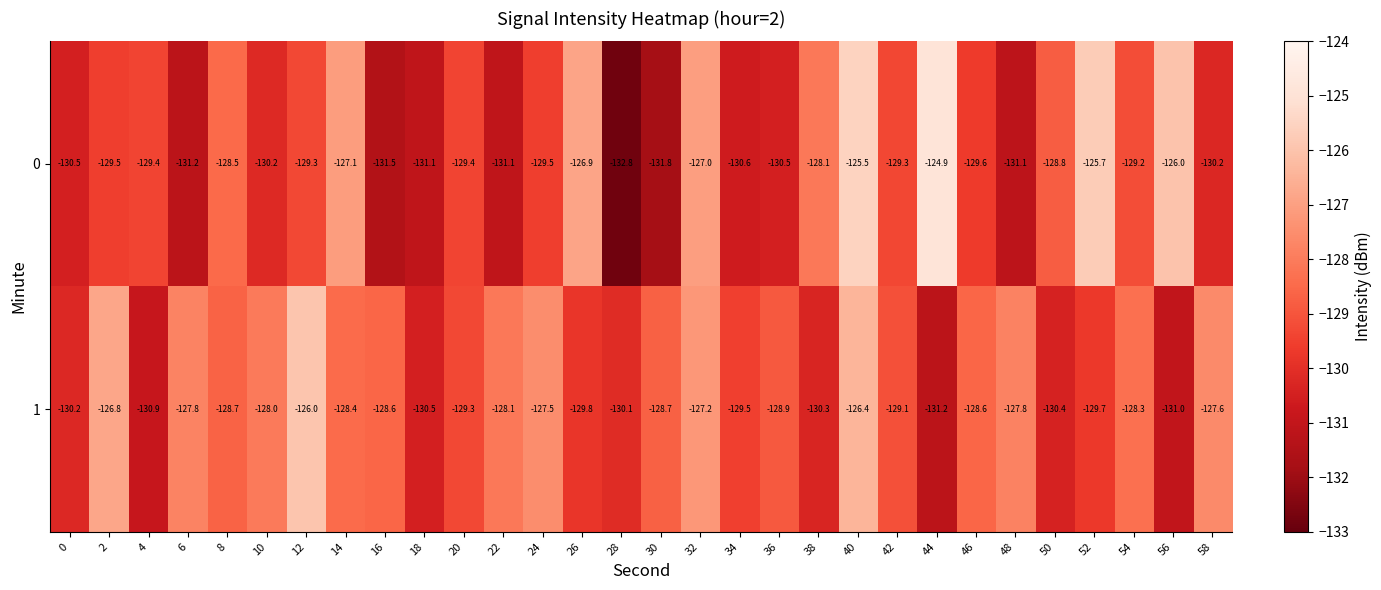

What is the sum of the 0 values at 56 and 58?

-256.2